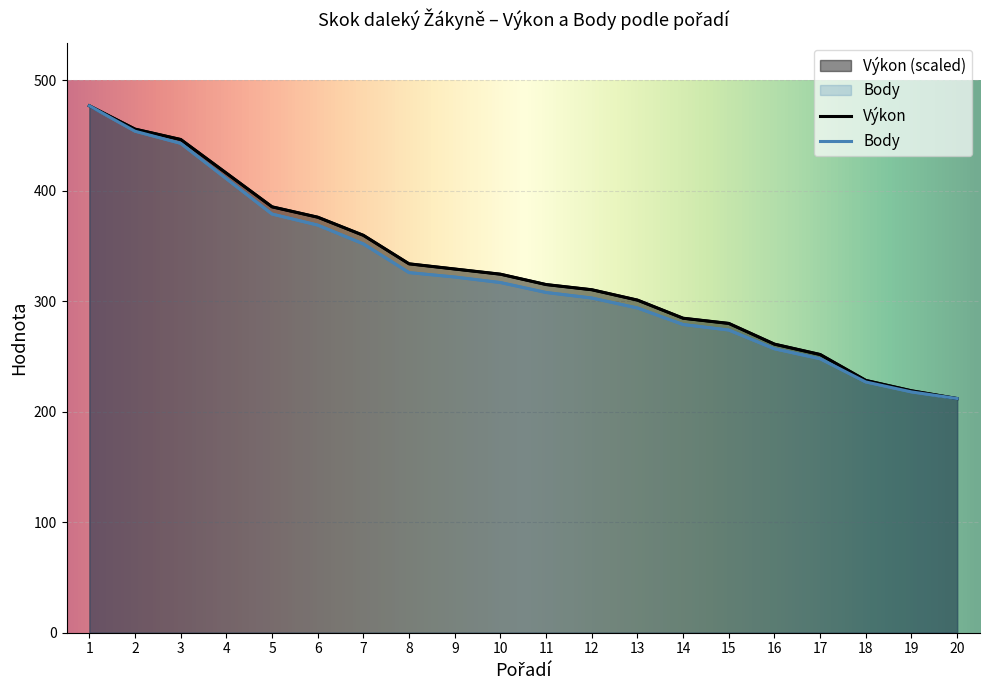

How many lines are shown in the chart?

2